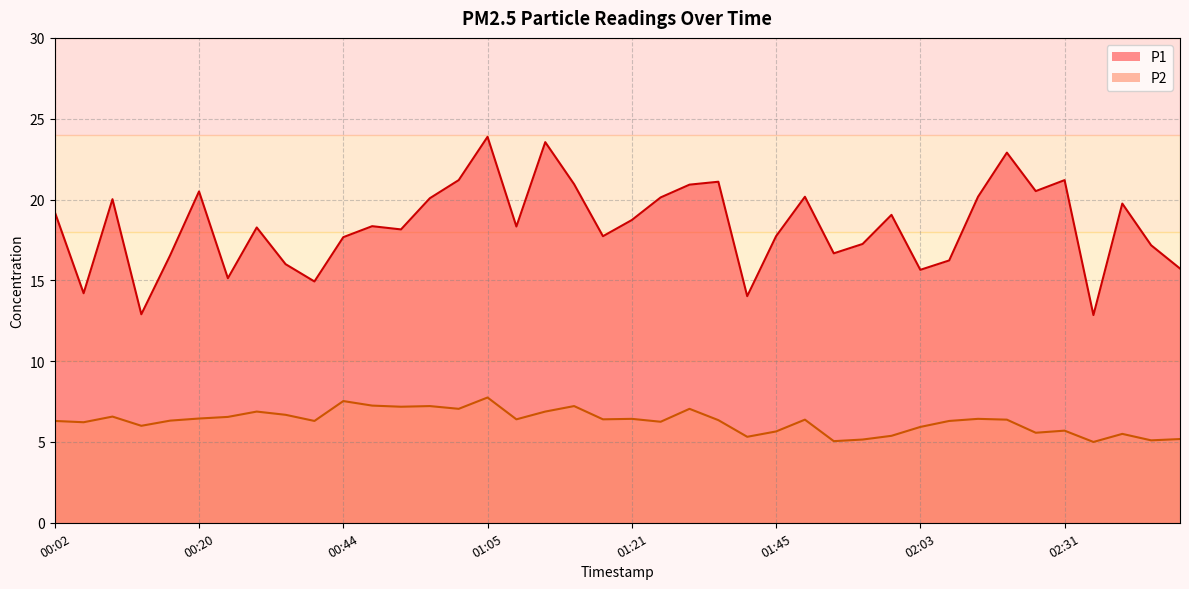

What is the approximate value of P1 at 02:31?

21.2